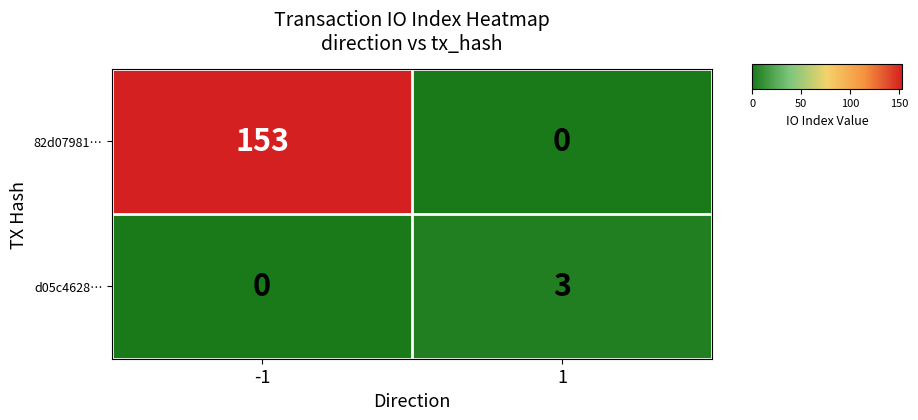

What is the difference between the maximum and minimum values in the 82d07981… series?

153